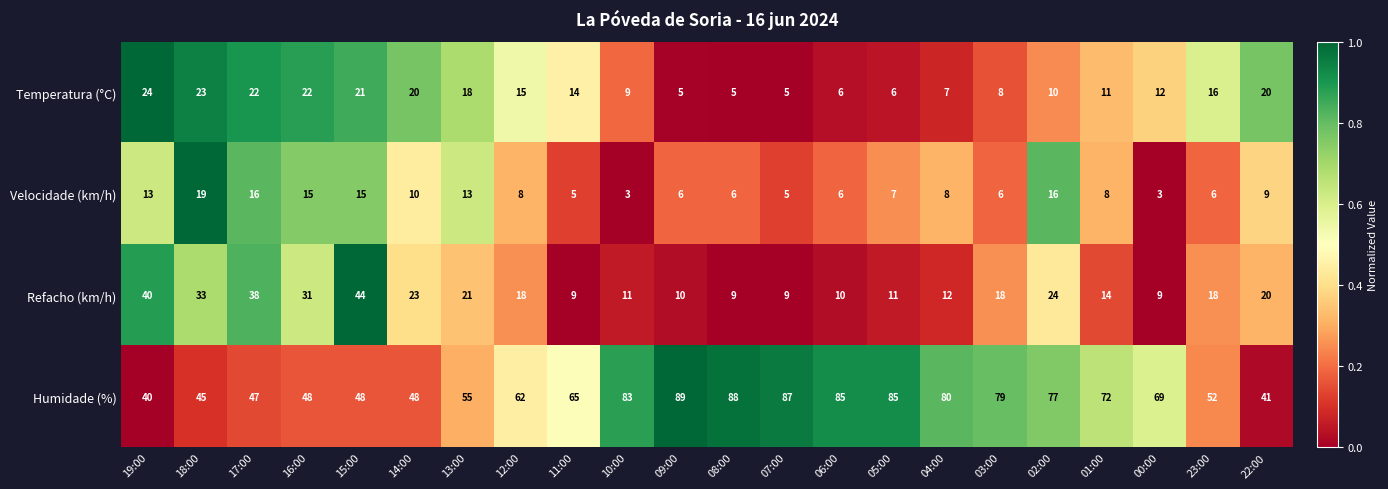

Which label corresponds to the largest value in the chart?

09:00